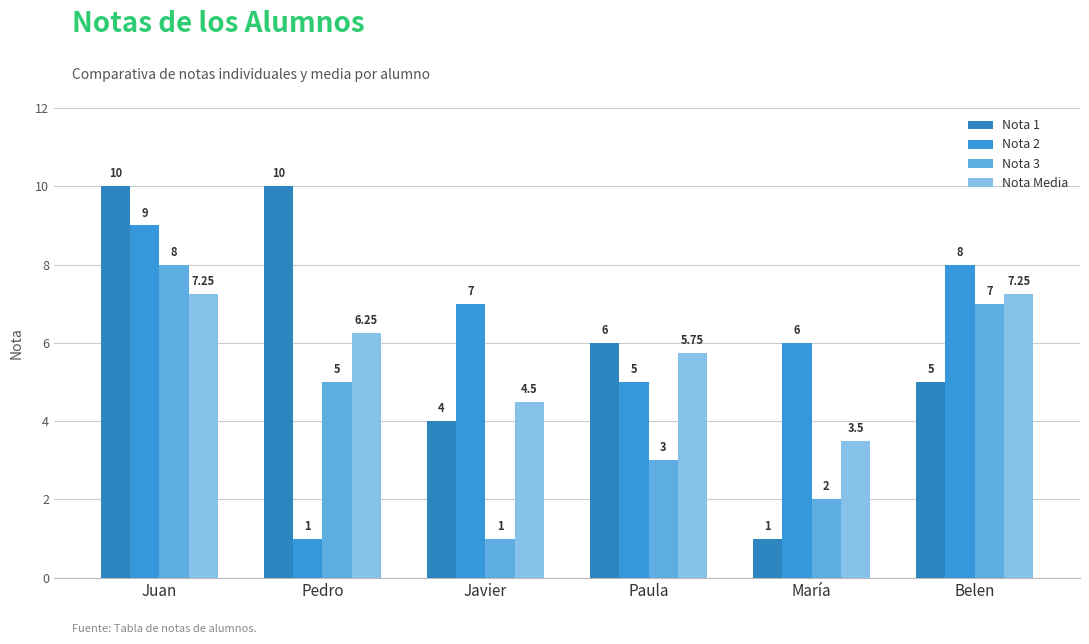

How many series are shown in this chart?

4